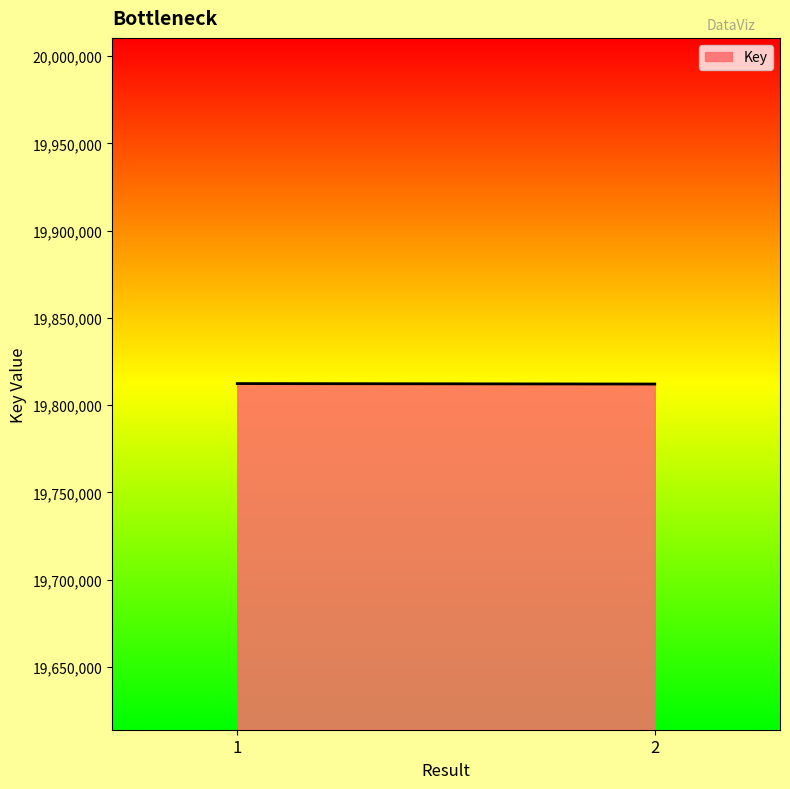

What is the maximum value shown in the chart?

19812336.0